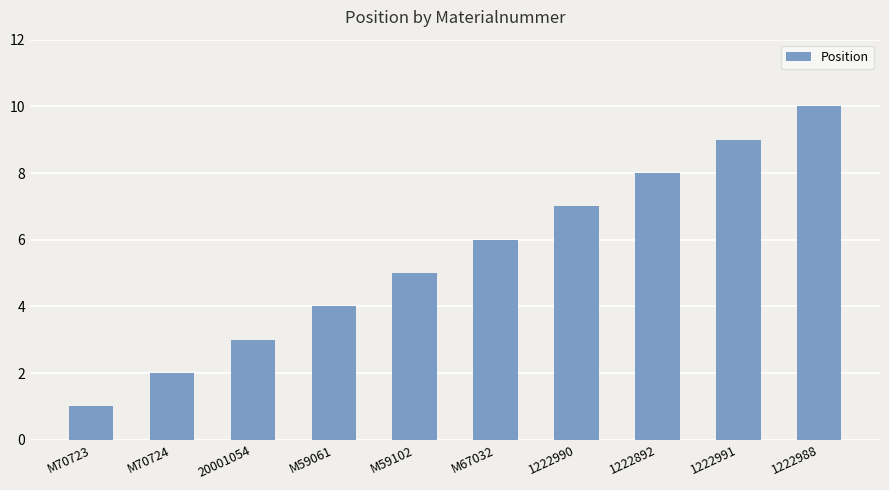

Rank the categories by value from highest to lowest.

1222988, 1222991, 1222892, 1222990, M67032, M59102, M59061, 20001054, M70724, M70723